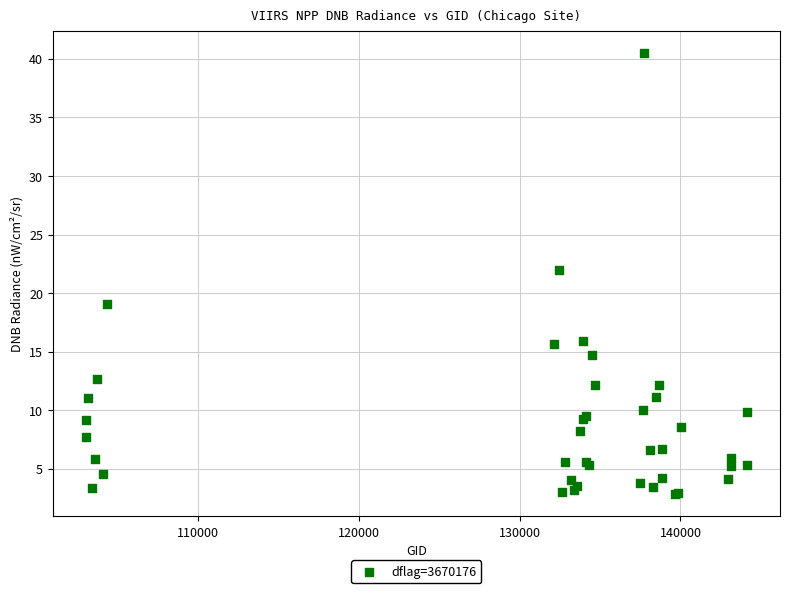

What Y value in the scatter plot is closest to 21?

22.0